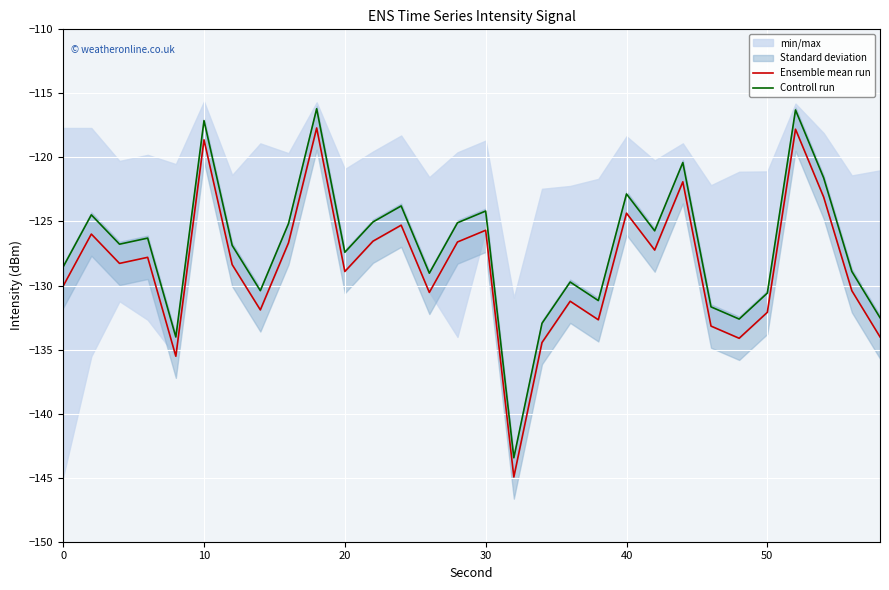

True or false: Ensemble mean run and Controll run cross at least once.

False